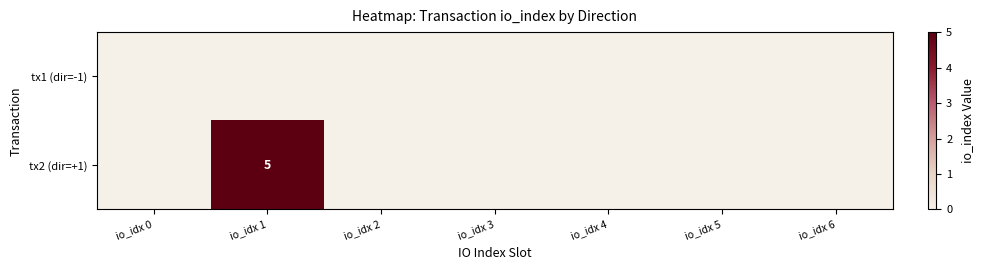

The value of tx2 (dir=+1) at io_idx 1 is 5. True or false?

True